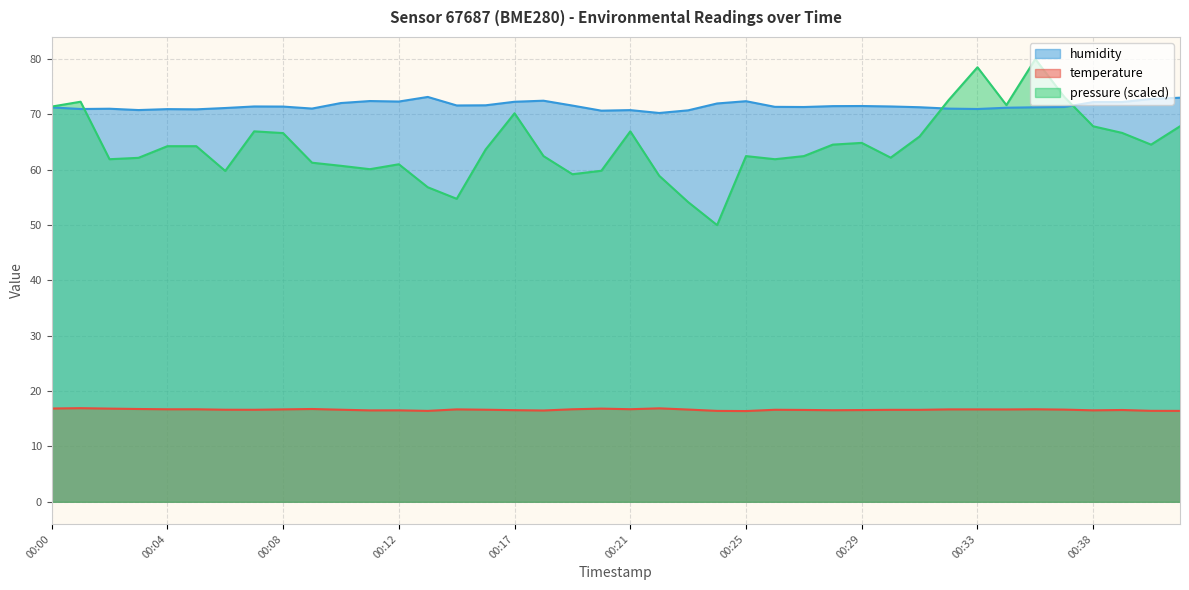

List the series in order of their overall mean, lowest first.

temperature, humidity